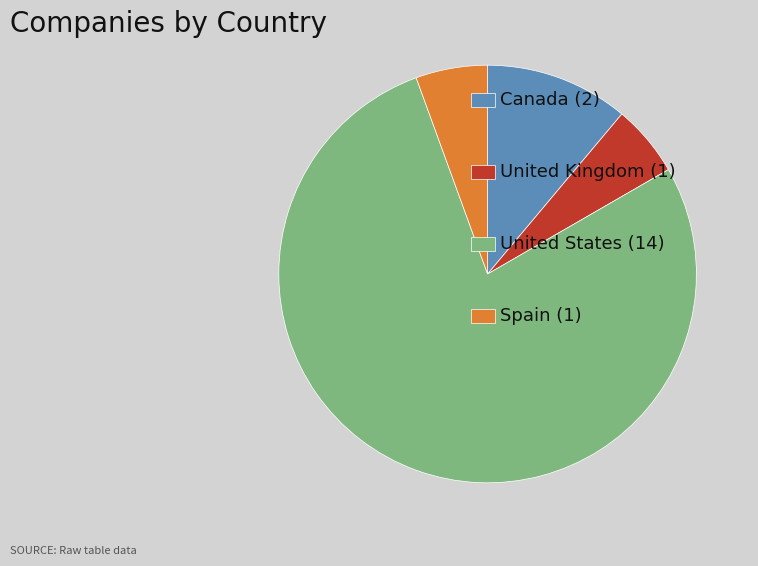

Does any single category account for the majority?

Yes